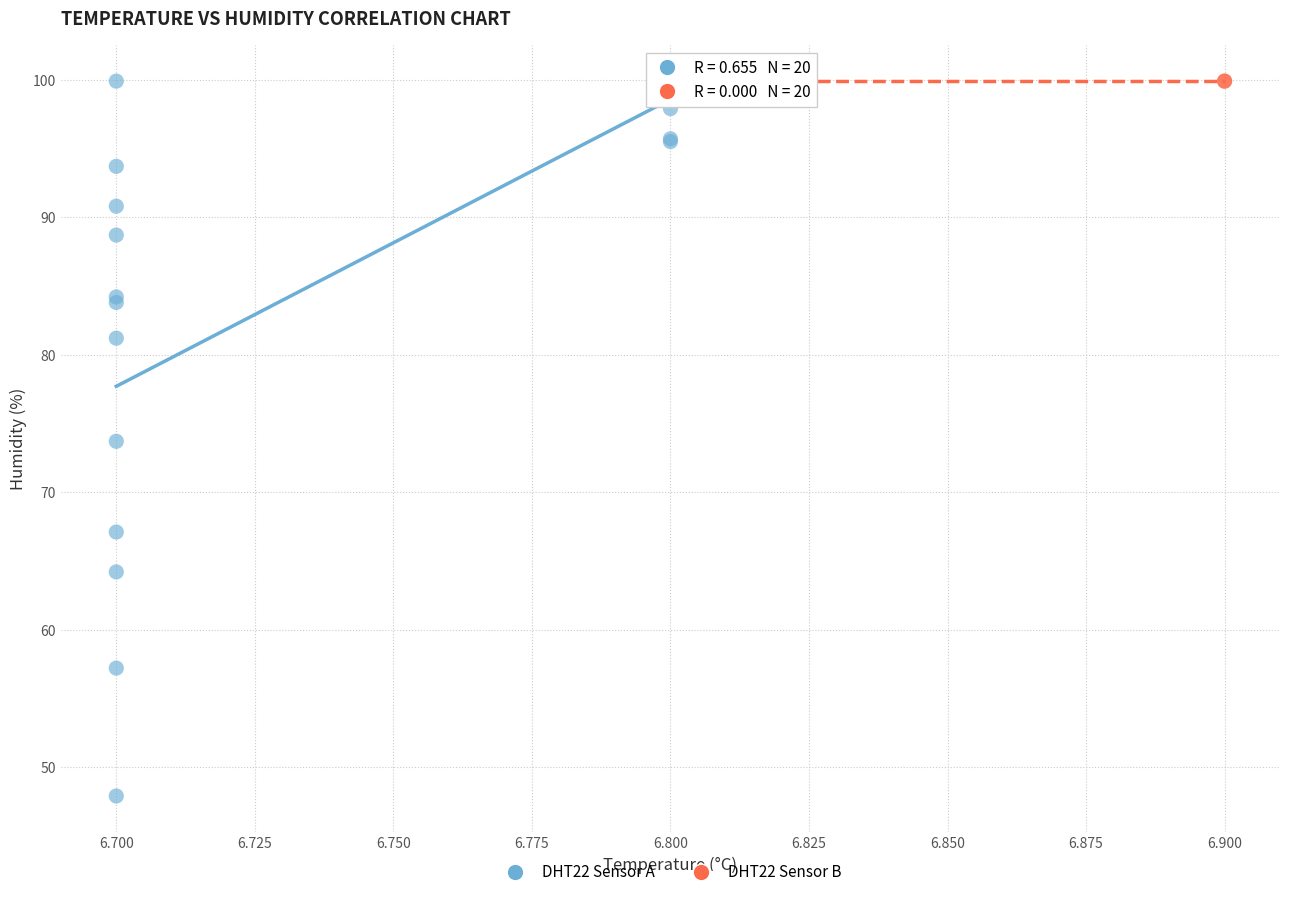

Which series reaches the minimum Y coordinate?

DHT22 Sensor A